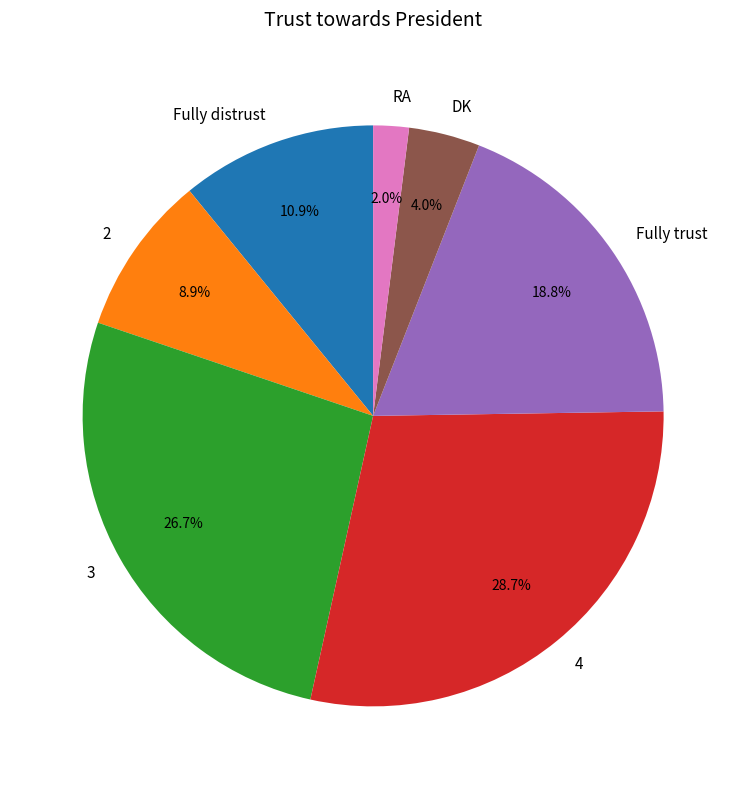

What portion of the pie excludes Fully distrust?

89.1%